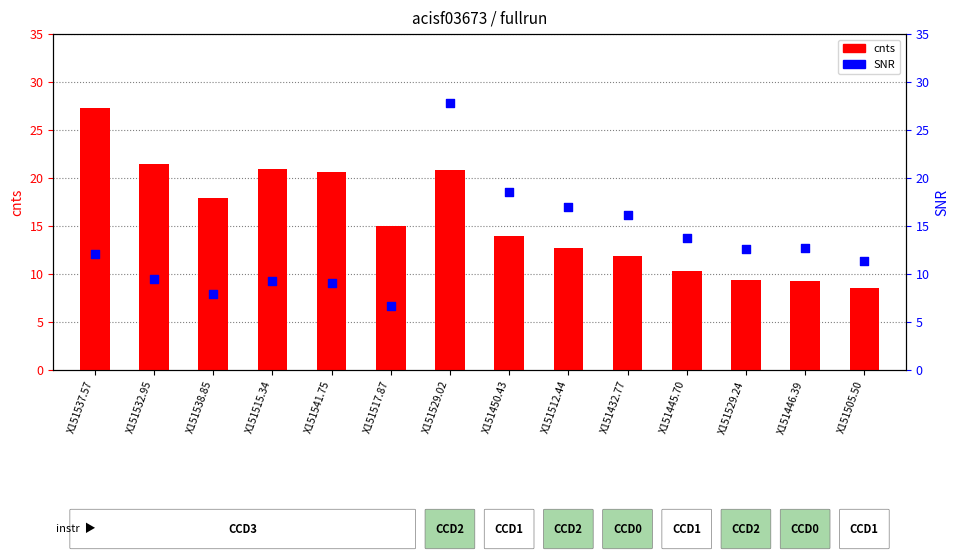

What is the total value across all series at X151532.95?

31.0